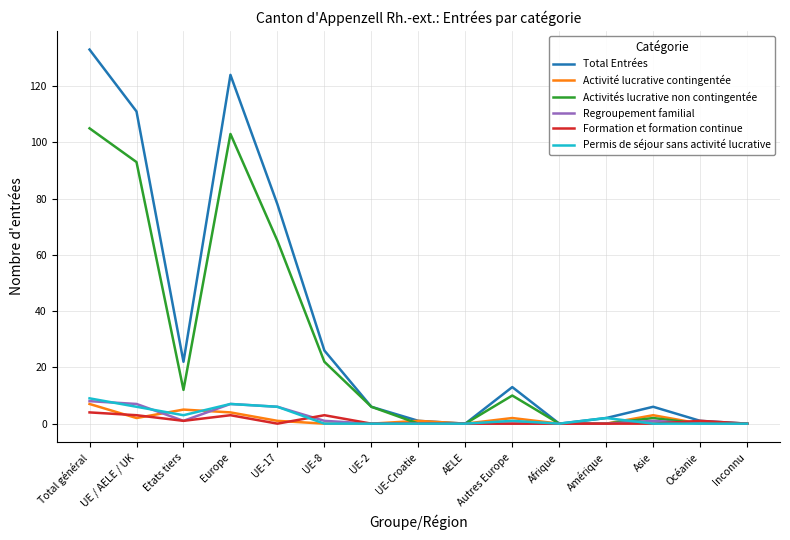

The value of Activités lucrative non contingentée at Total général is 167. True or false?

False